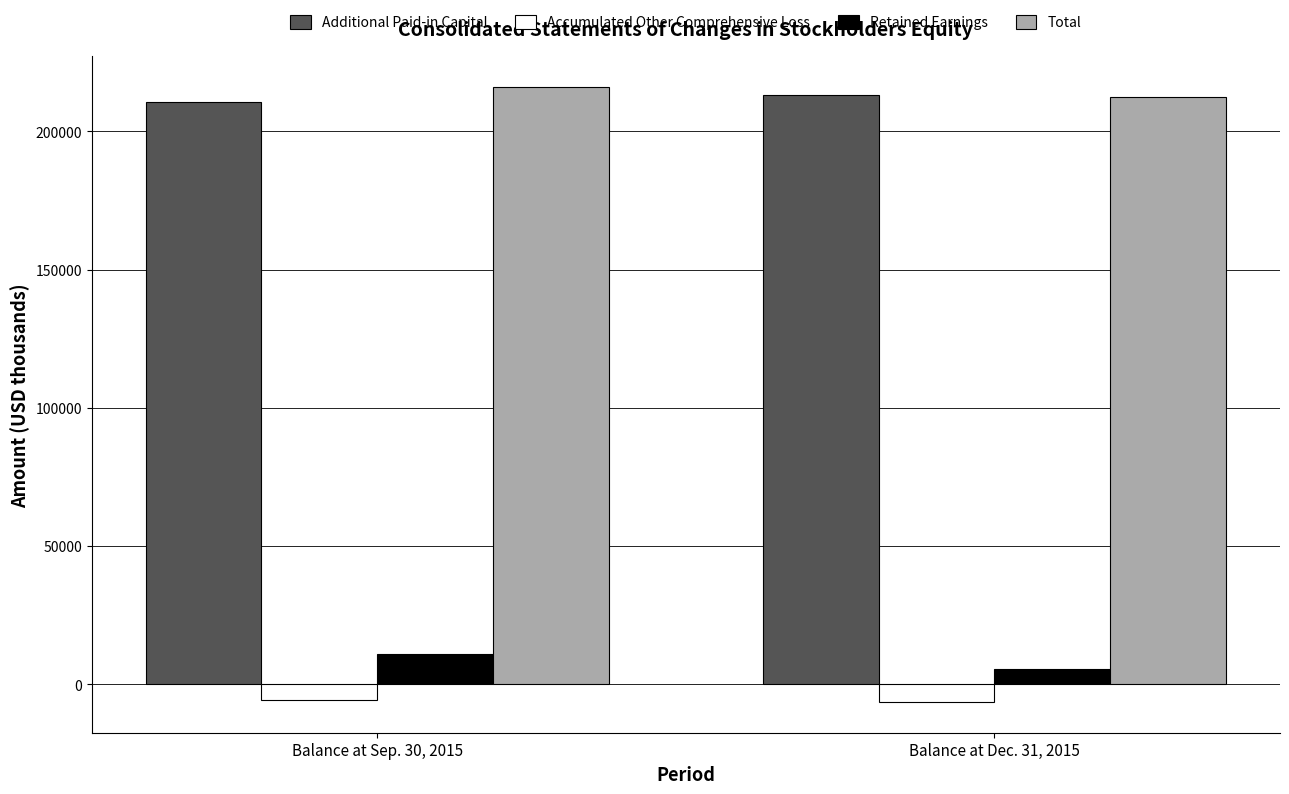

What is the spread (max minus min) of values at Balance at Sep. 30, 2015?

221628